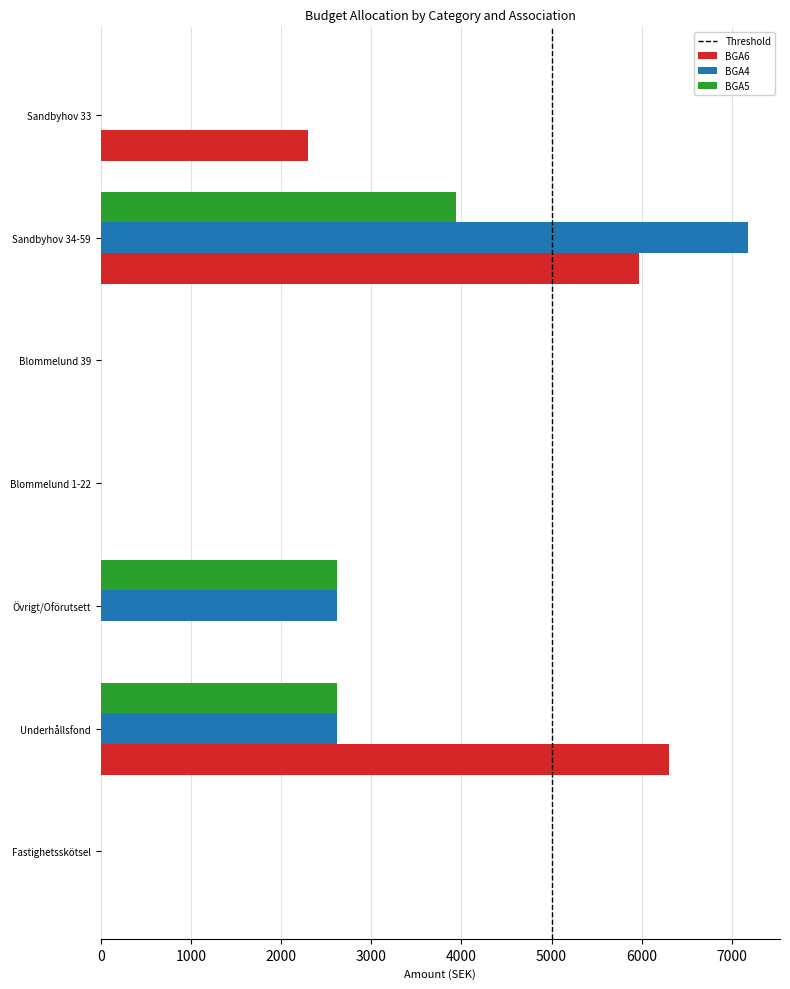

Read the BGA6 value at Sandbyhov 33.

2296.5